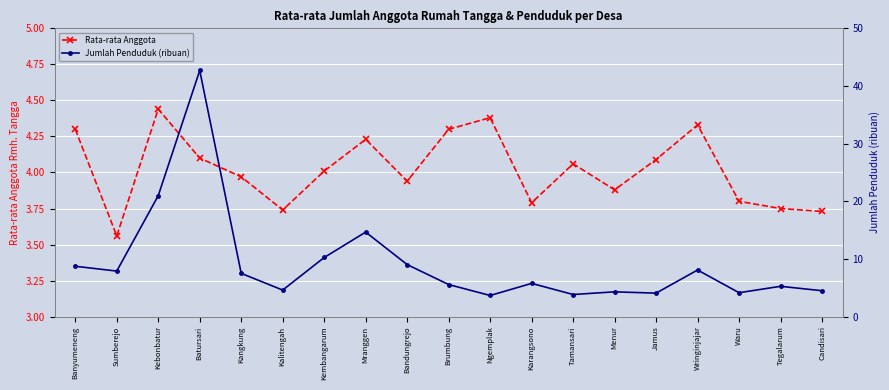

What is the highest value of the Rata-rata Anggota series?

4.4